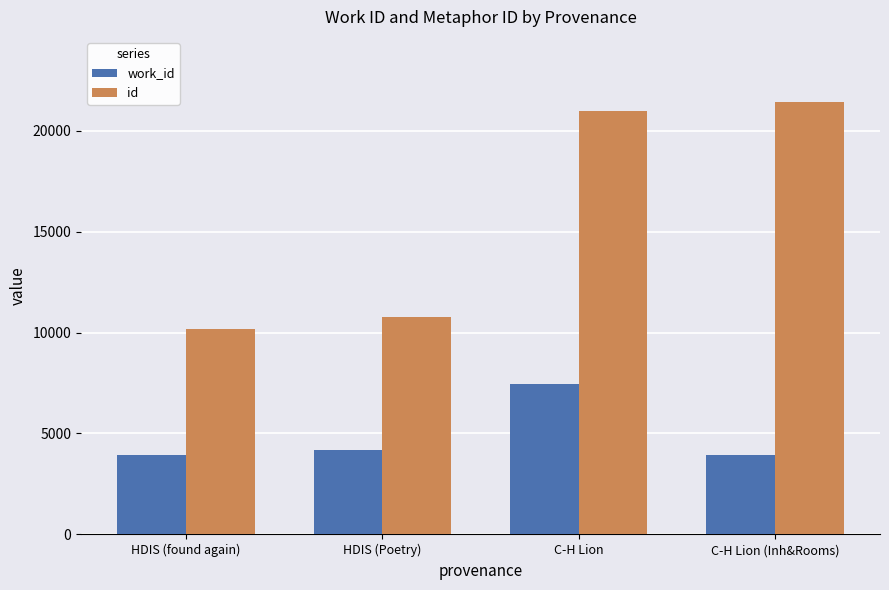

How many bars are there in each group?

2